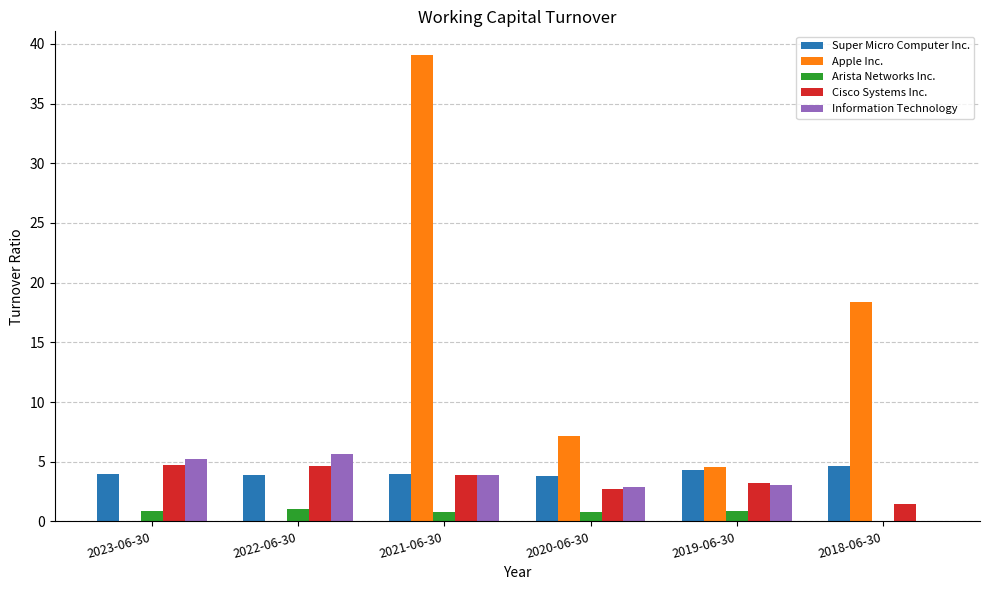

Which series changed the most between 2023-06-30 and 2020-06-30?

Apple Inc.